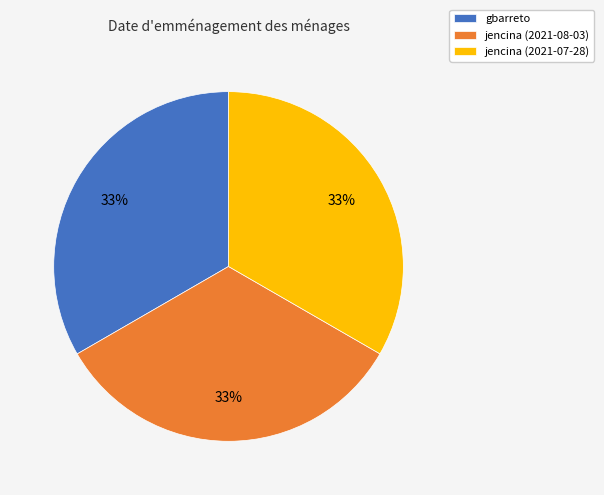

Is the sum of gbarreto and jencina (2021-07-28) greater than half?

Yes